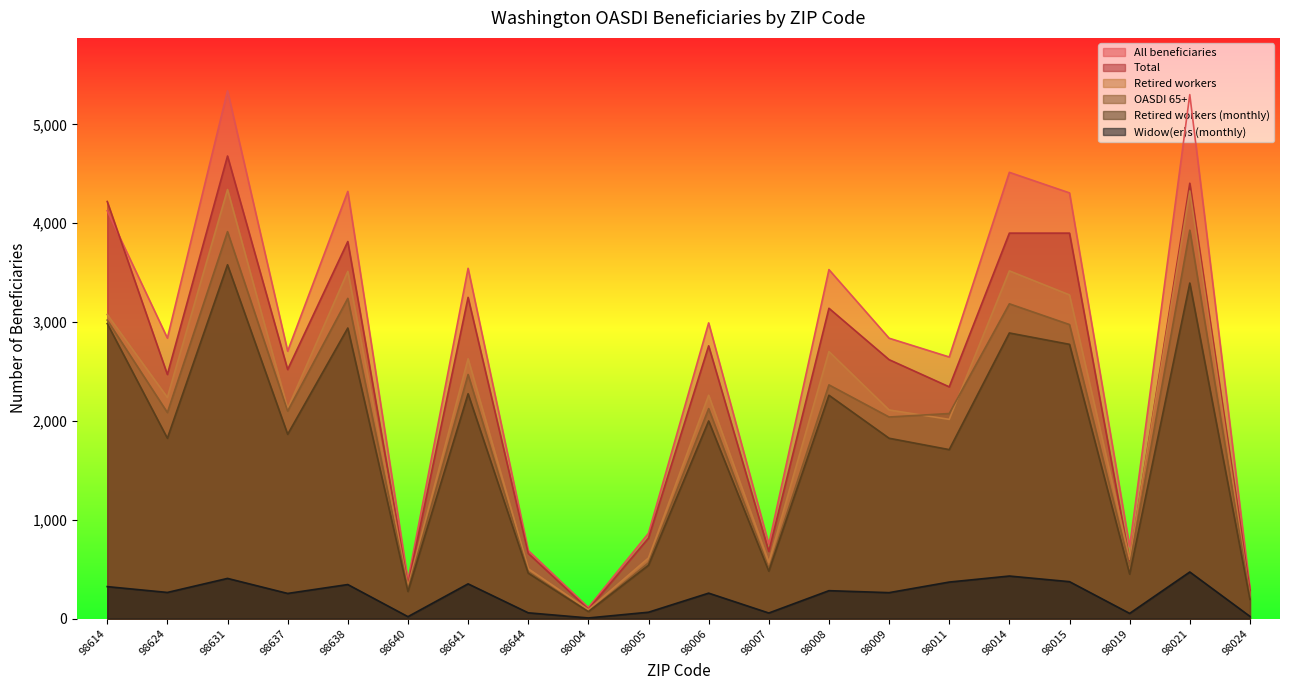

True or false: OASDI 65+ has a value of 530 at 98019.

True